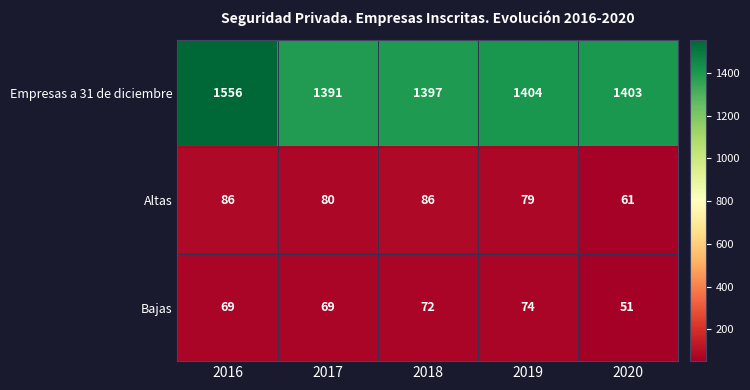

Which series has the largest range (max minus min)?

Empresas a 31 de diciembre